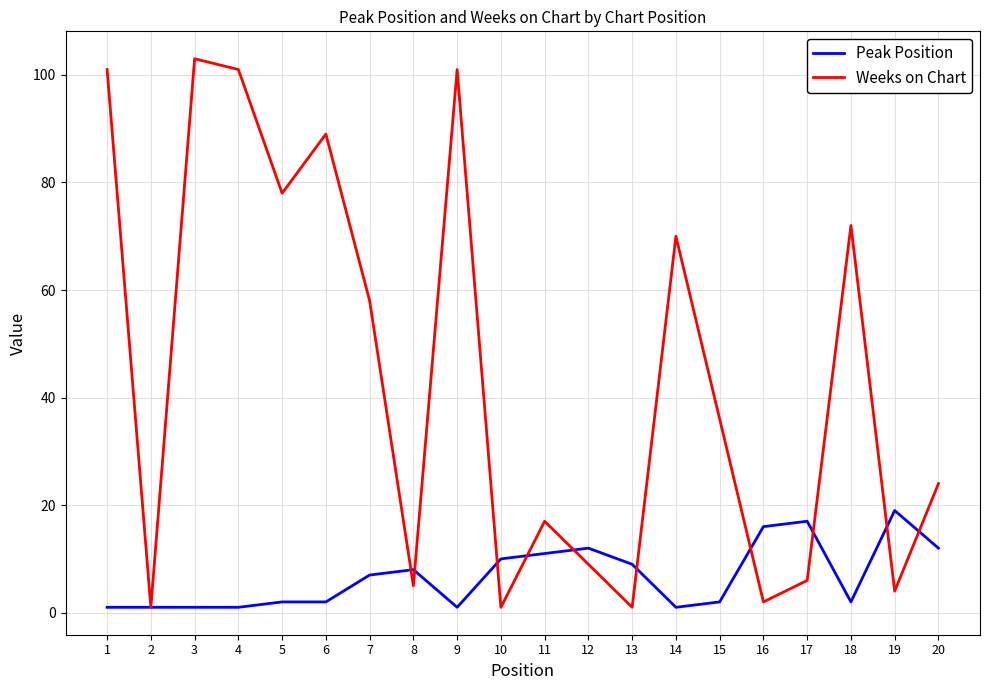

What is the sum of all Peak Position values?

135